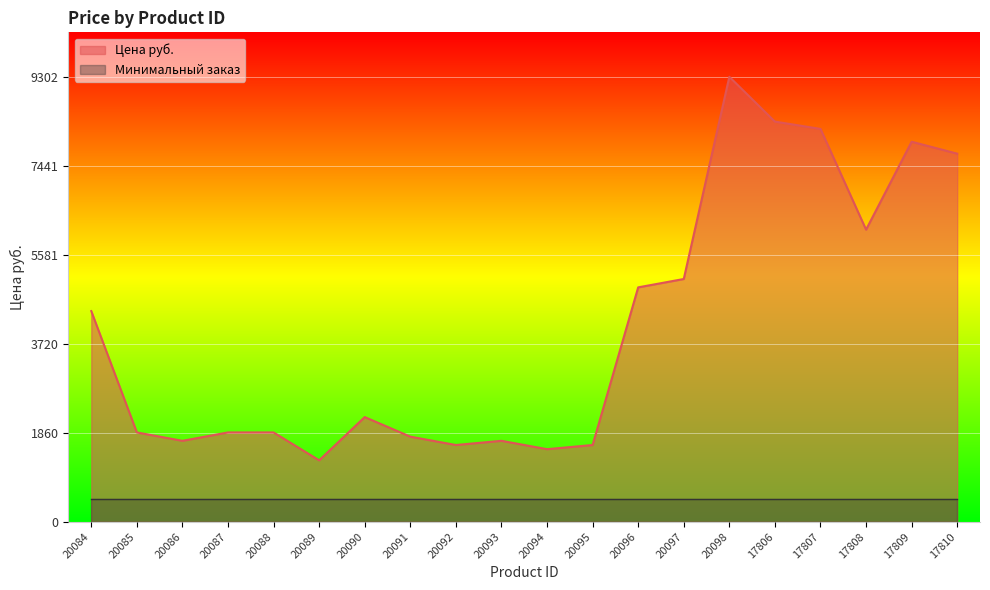

What is the average value?

4048